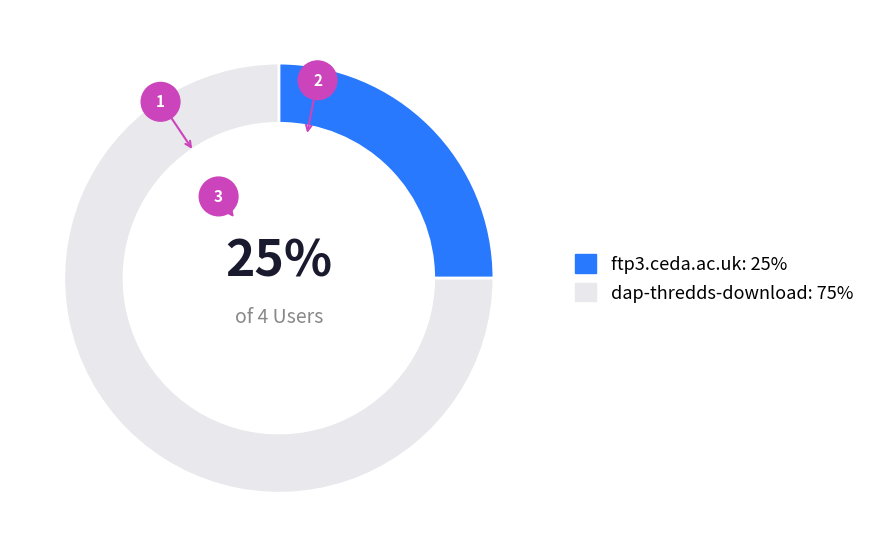

What is the ratio of the value at ftp3.ceda.ac.uk to the value at dap-thredds-download?

0.3